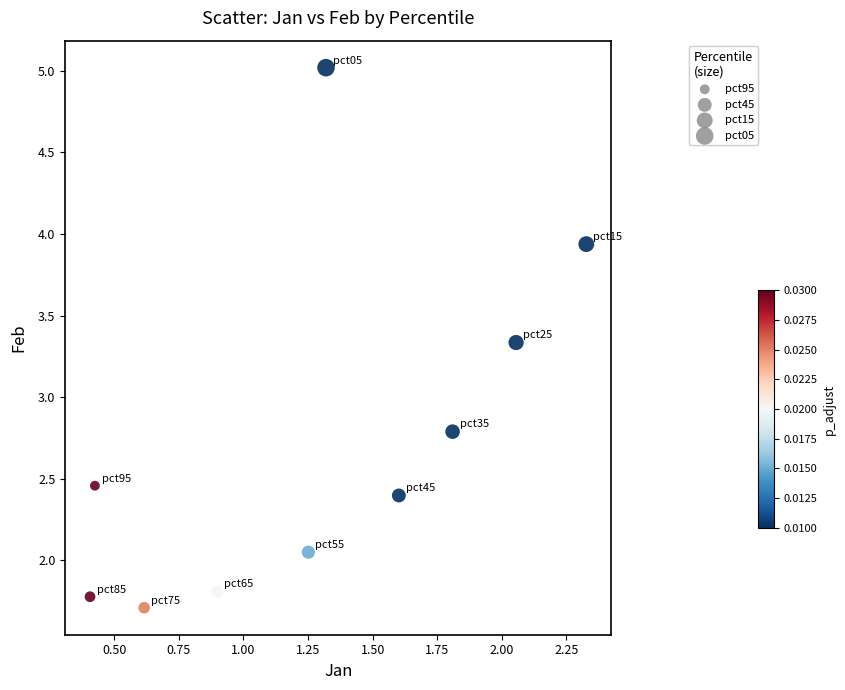

What is the average X value?

1.3